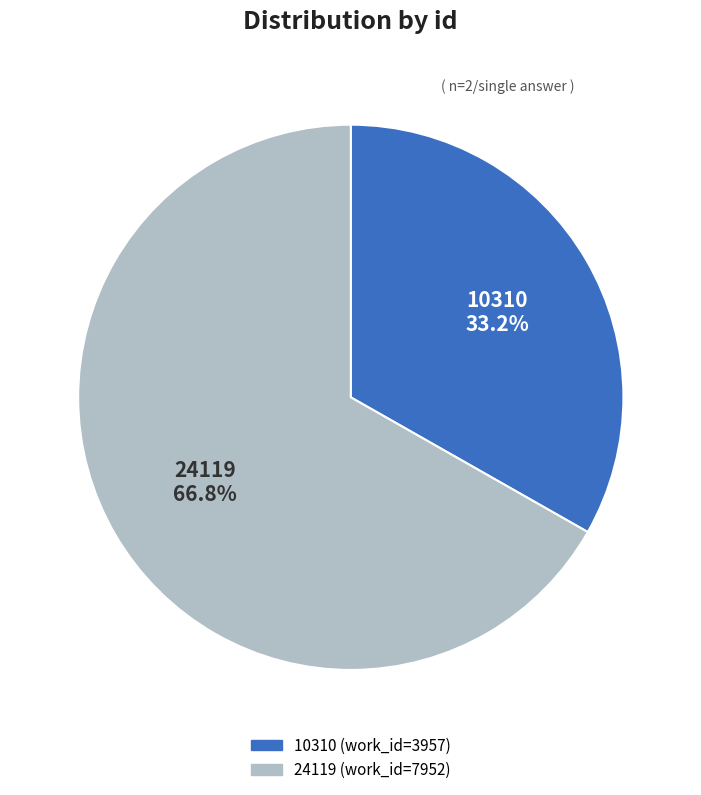

Count the number of slices in the pie.

2